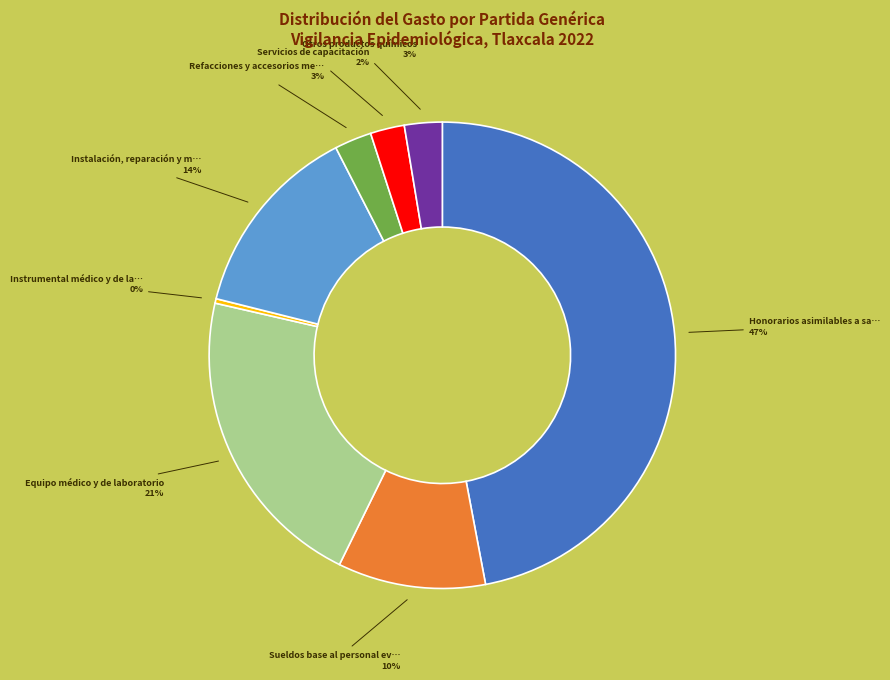

Is there any slice that represents more than half of the pie?

No